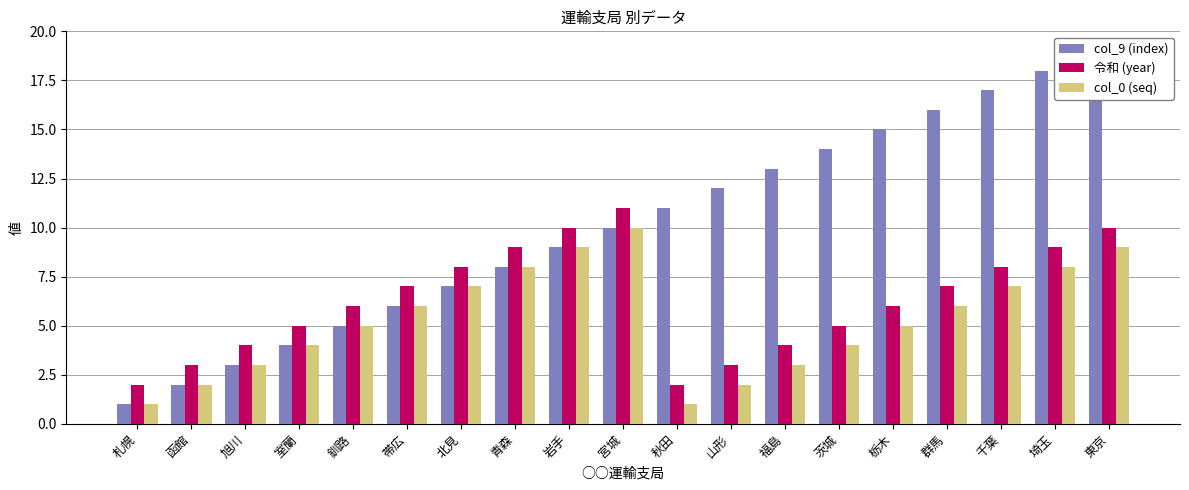

What is the label of the 2nd bar from the left?

函館